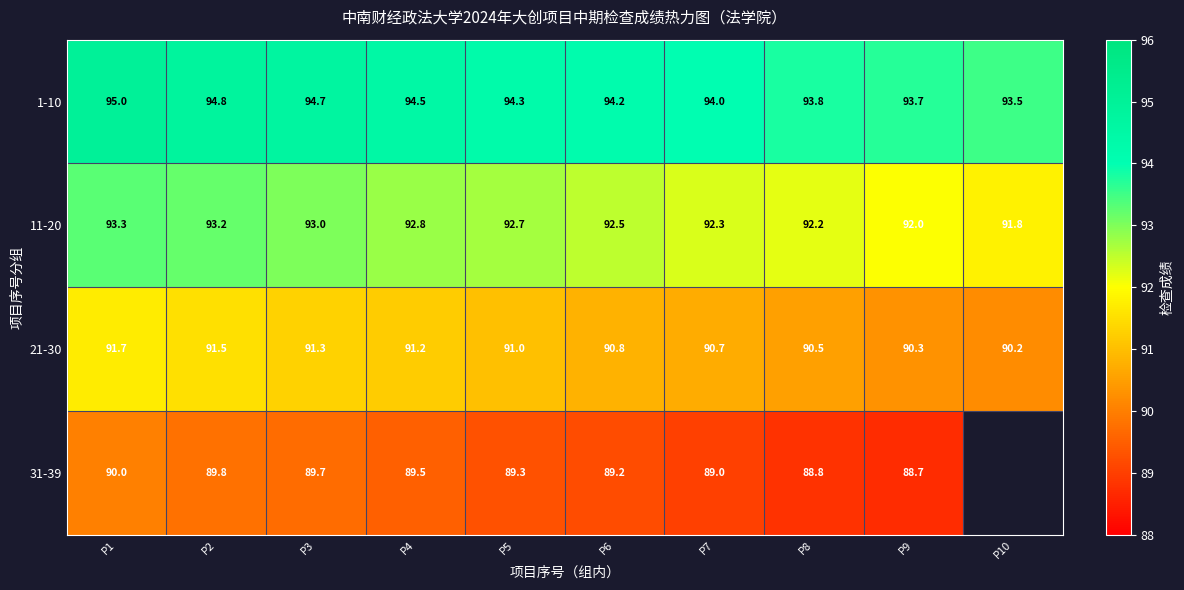

What is the total value across all series at P5?

367.3